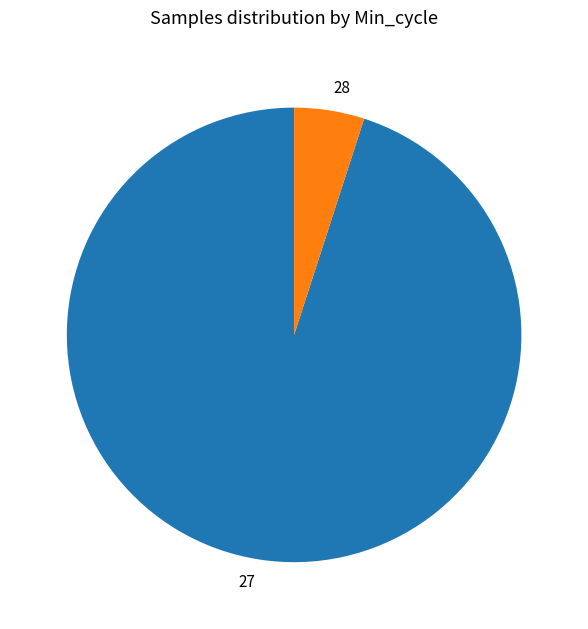

How many segments does this pie chart have?

2